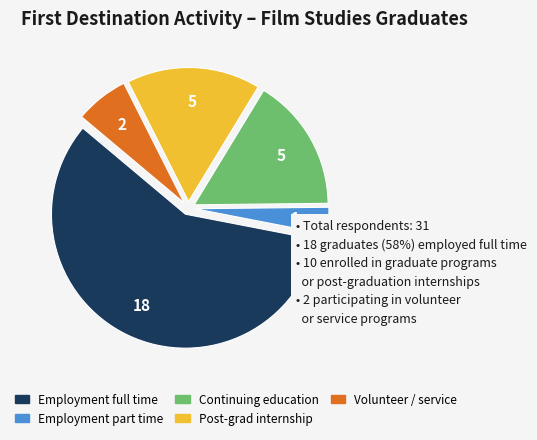

Count the number of slices in the pie.

5